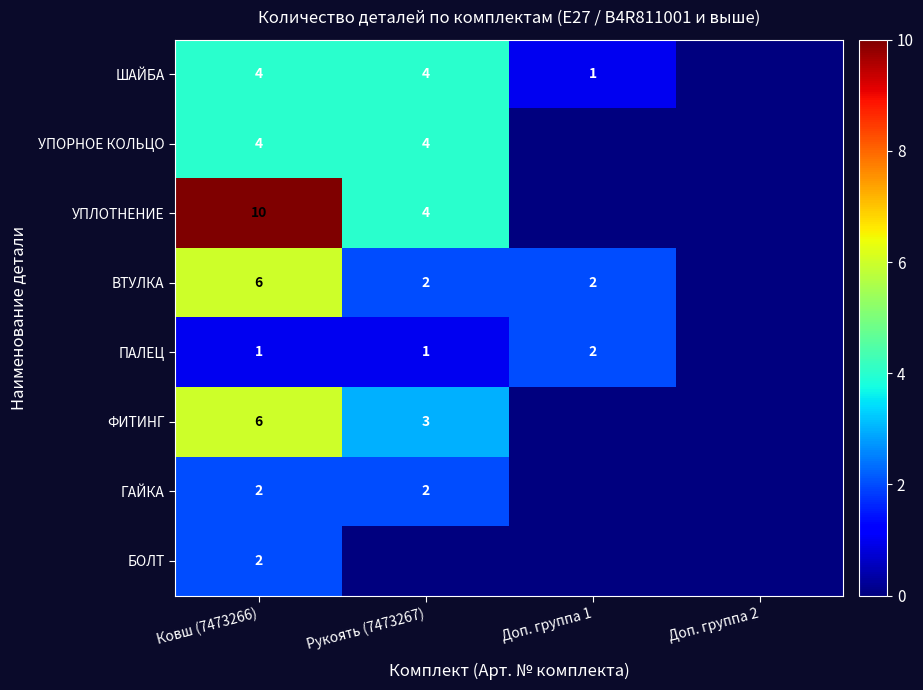

The value of ВТУЛКА at Ковш (7473266) is 9. True or false?

False